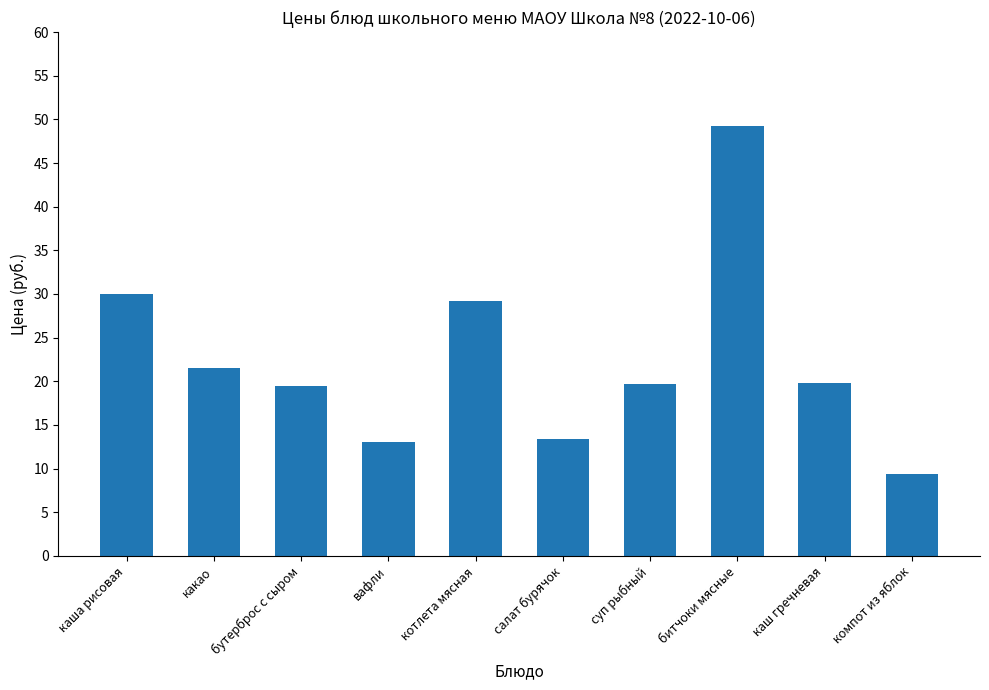

What is the change in value from какао to компот из яблок?

-12.2